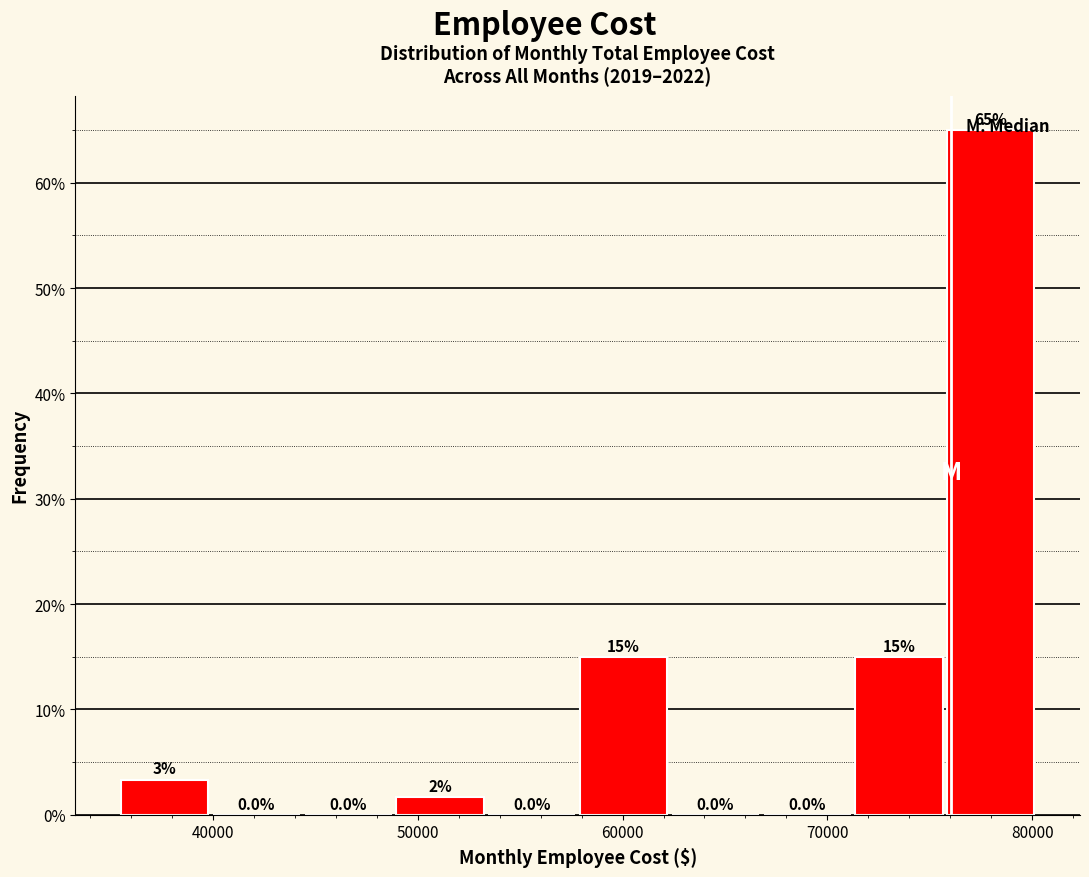

Which range on the x-axis has the tallest bar?

76000 to 80000